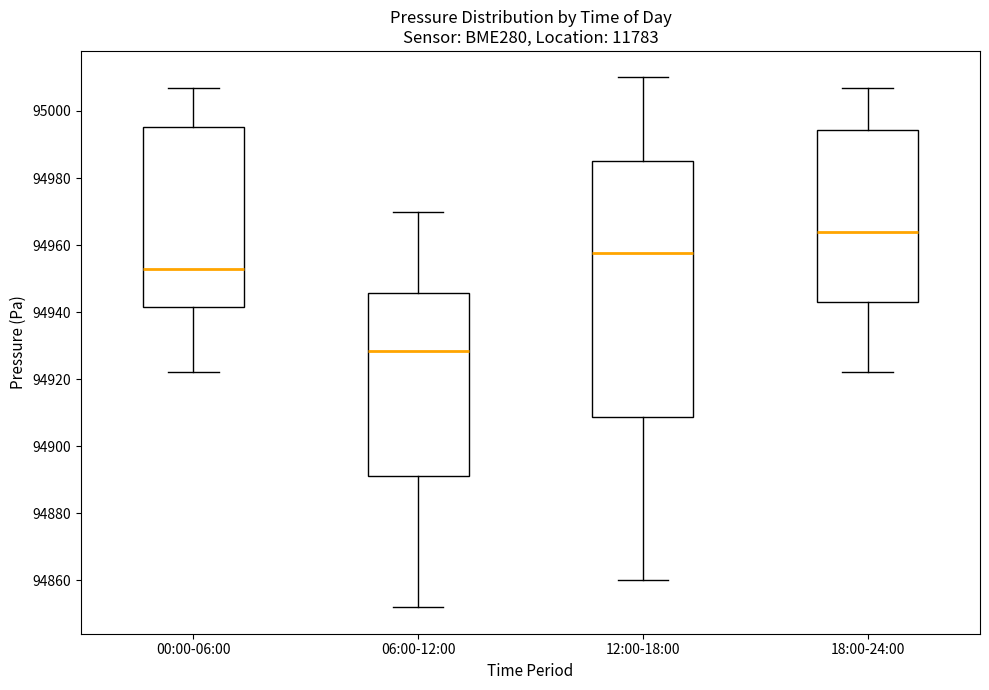

Which box is the tallest, from its lower edge to its upper edge?

12:00-18:00